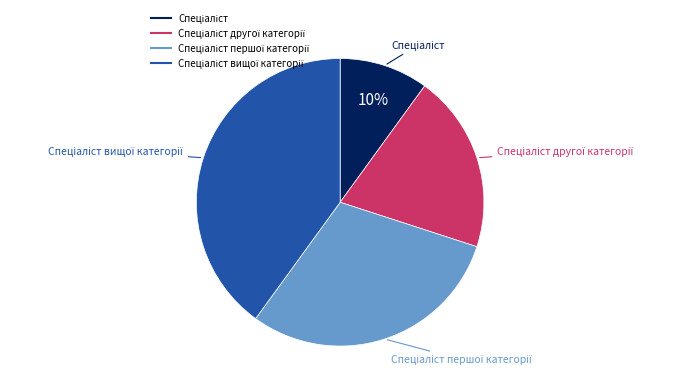

To the nearest percent, what is the difference between the largest and smallest slice percentages?

30%